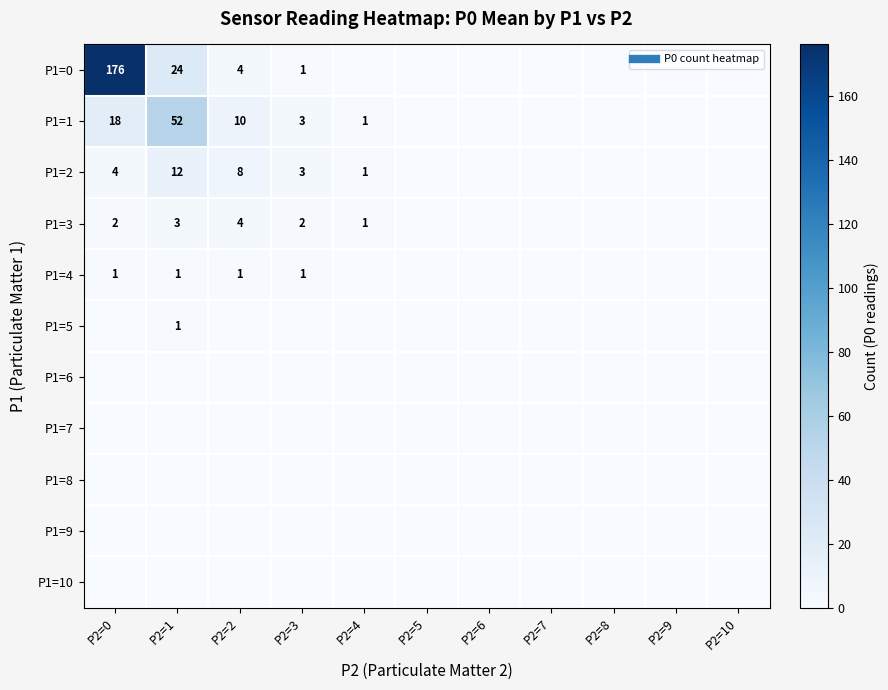

Is the value of P1=5 at P2=2 greater than the value of P1=4 at P2=8?

No